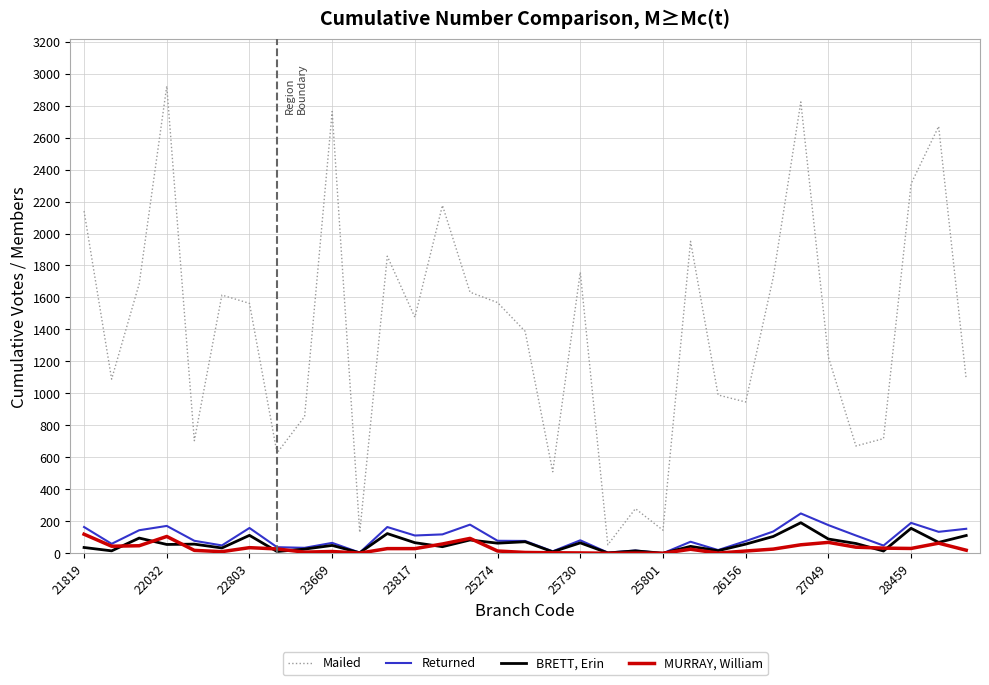

Which series has the largest total across all categories?

Mailed